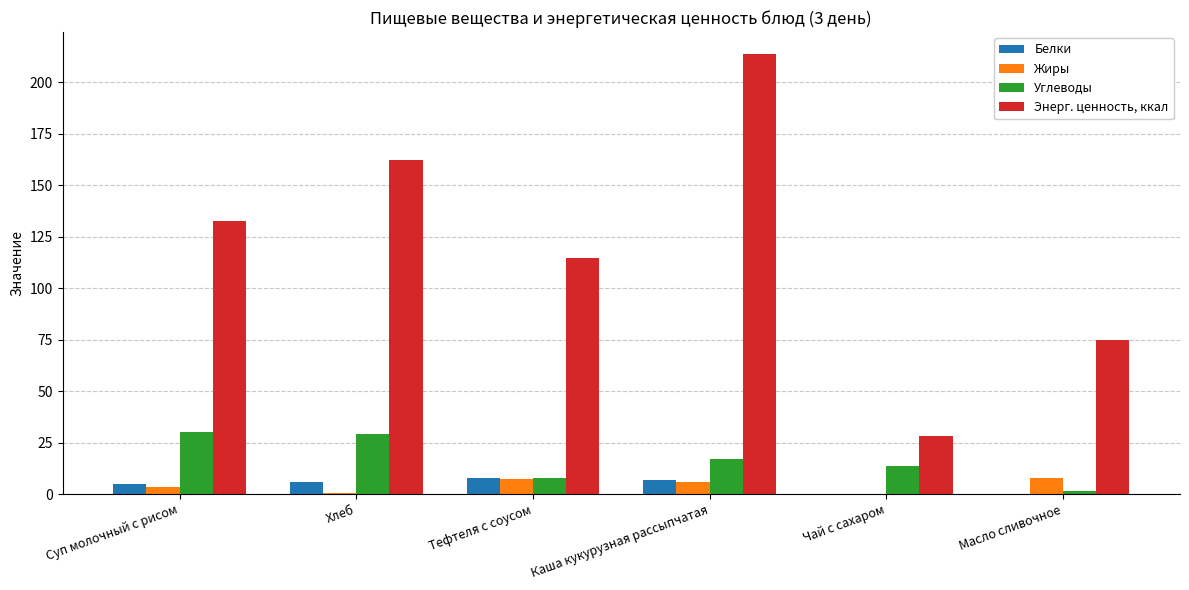

What is the greatest value displayed?

213.6